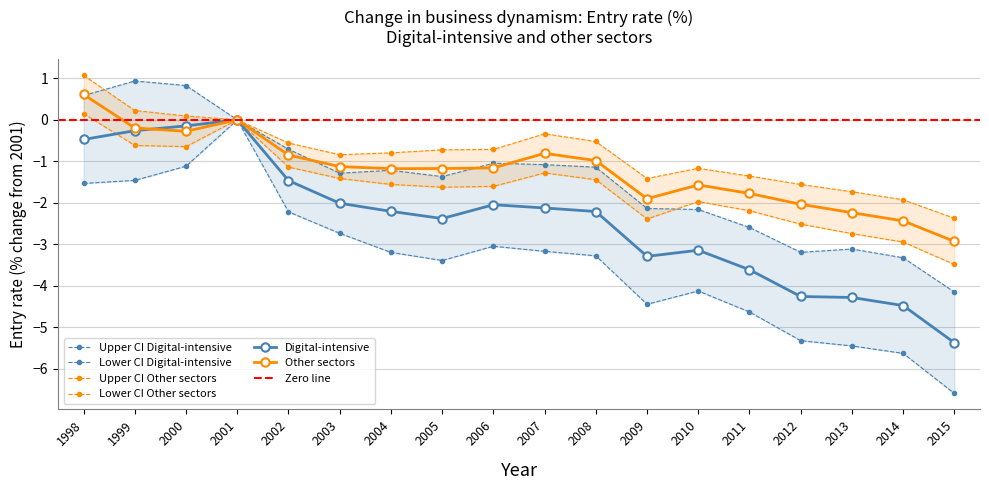

Is it true that Lower CI Other equals -3.9 at 2014?

False